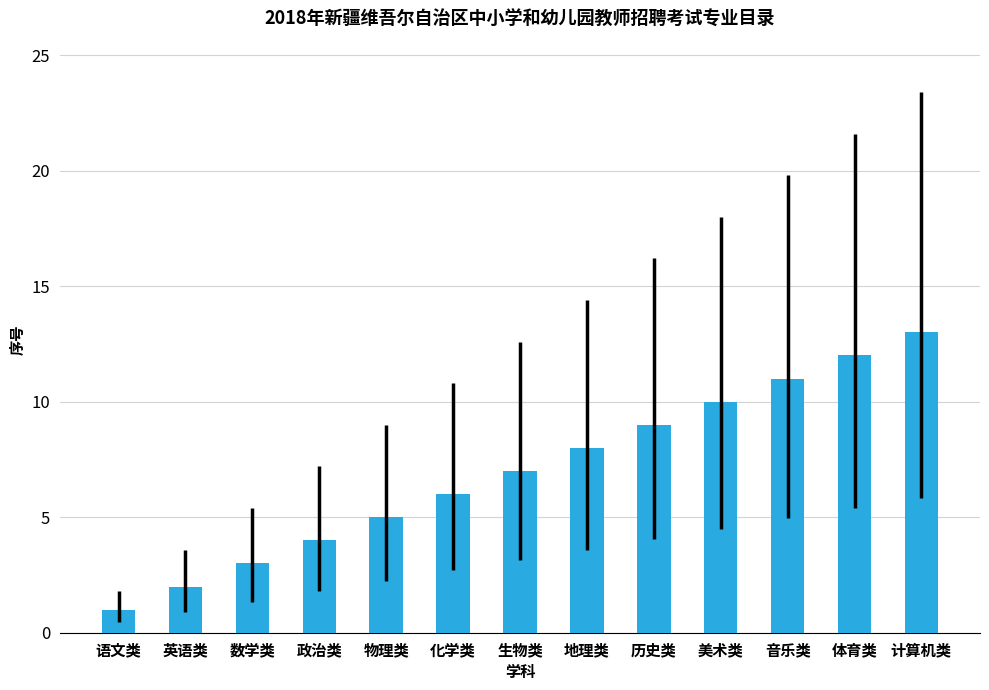

Count the number of data series in this chart.

1